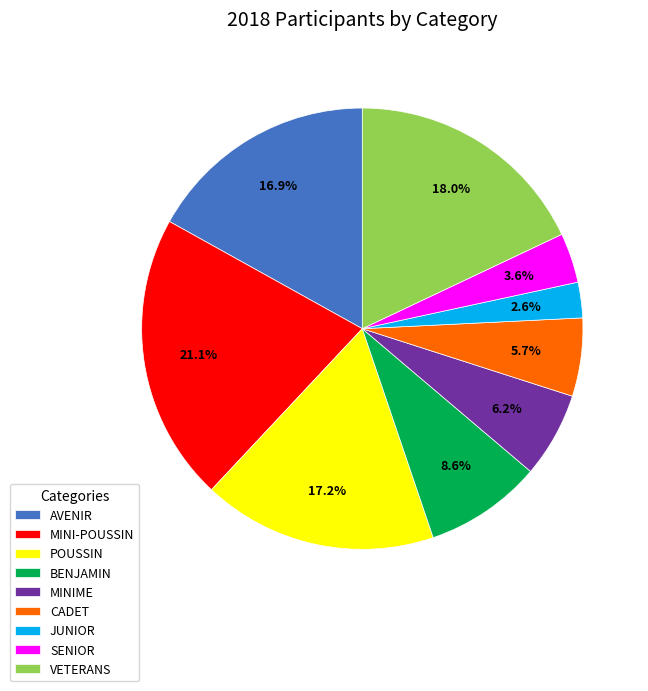

To the nearest percent, what is the difference between the BENJAMIN and JUNIOR slice percentages?

6%